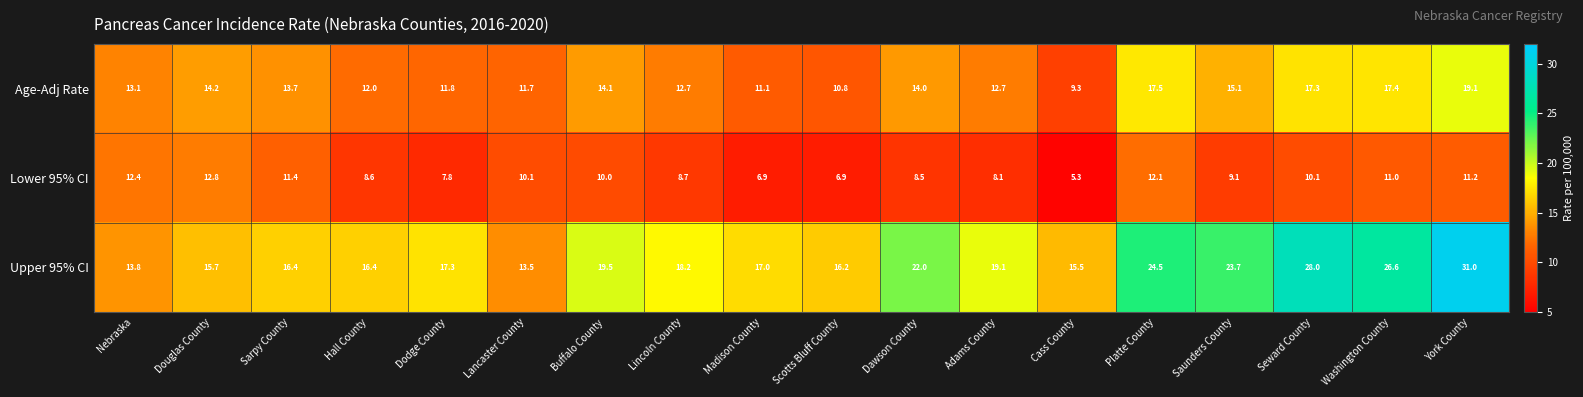

At how many categories does at least one series exceed 20?

6